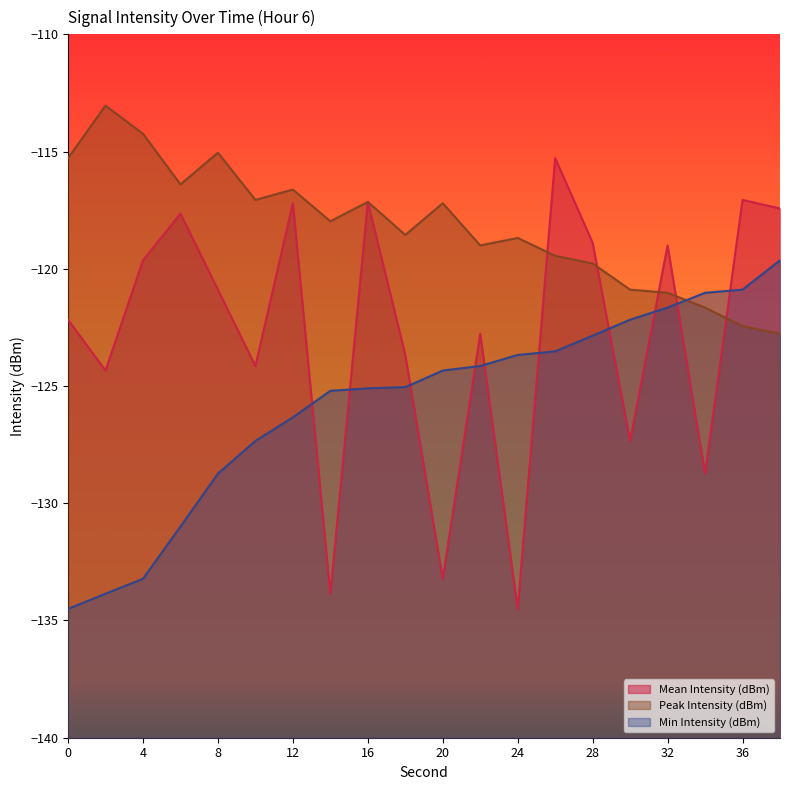

Is it true that Peak Intensity (dBm) equals -119.8 at 28?

True